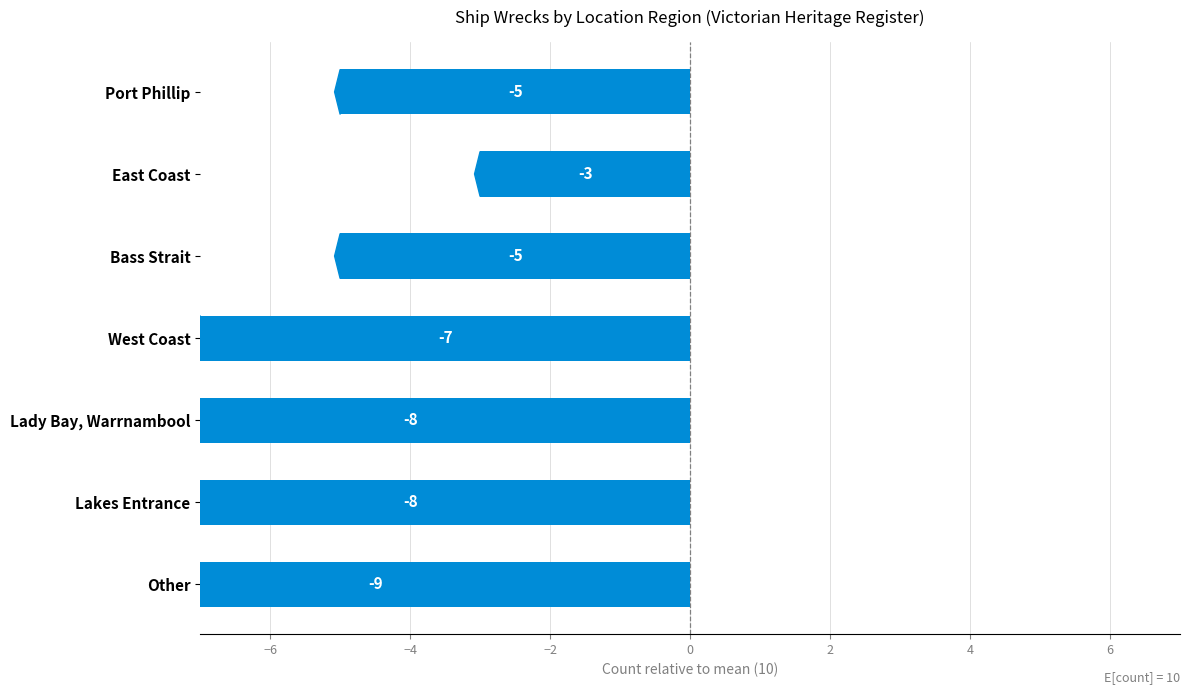

Is it true that the value at Lakes Entrance is -8?

True